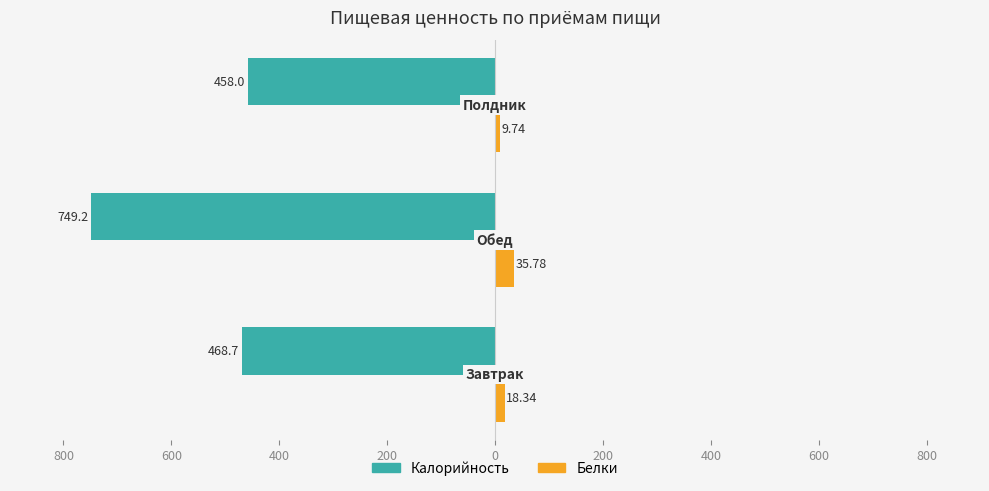

What are all the series names shown in the legend?

Калорийность, Белки